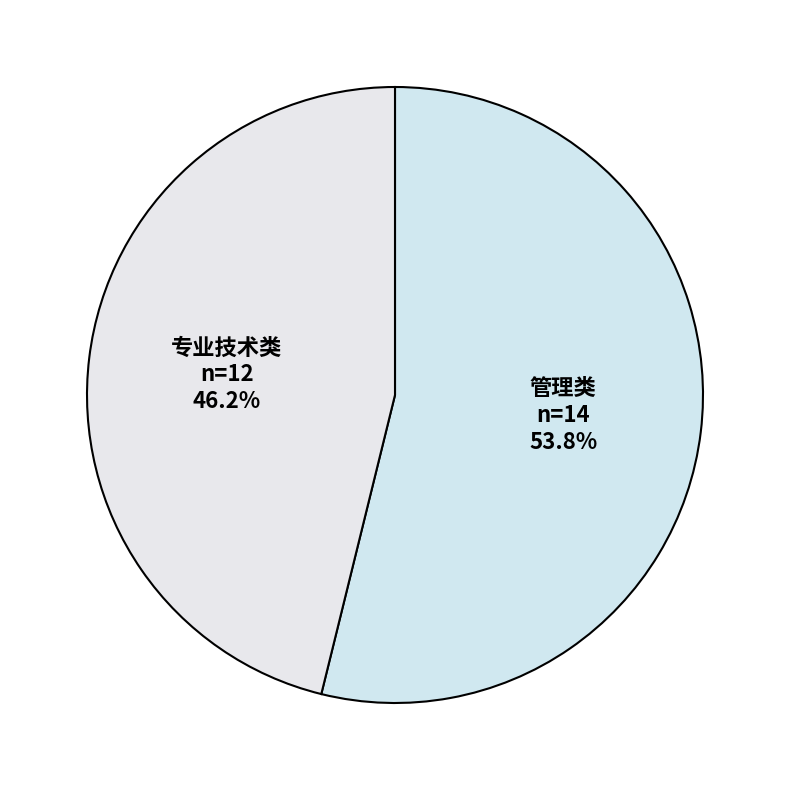

Is it true that 专业技术类 is 52% of the pie?

False